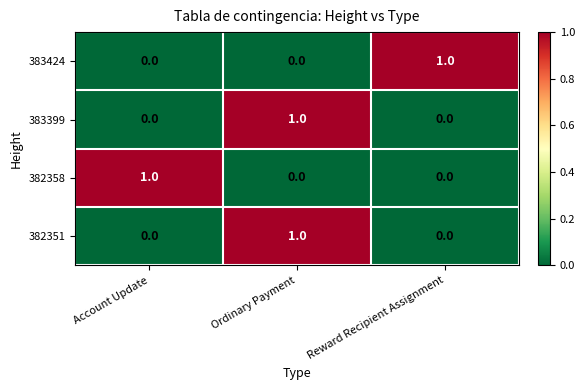

Reading left to right, extract all data points from this chart.

383424: Account Update=0	Ordinary Payment=0	Reward Recipient Assignment=1
383399: Account Update=0	Ordinary Payment=1	Reward Recipient Assignment=0
382358: Account Update=1	Ordinary Payment=0	Reward Recipient Assignment=0
382351: Account Update=0	Ordinary Payment=1	Reward Recipient Assignment=0